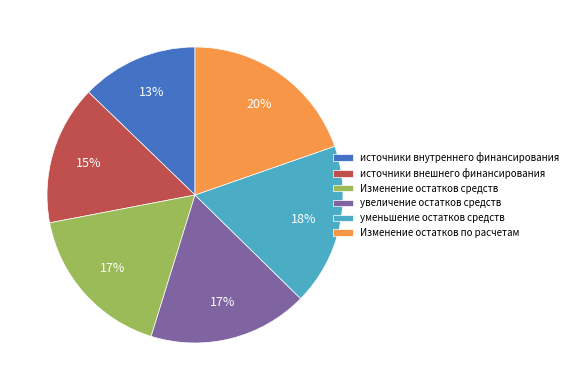

Which has a higher value, Изменение остатков средств or Изменение остатков по расчетам?

Изменение остатков по расчетам